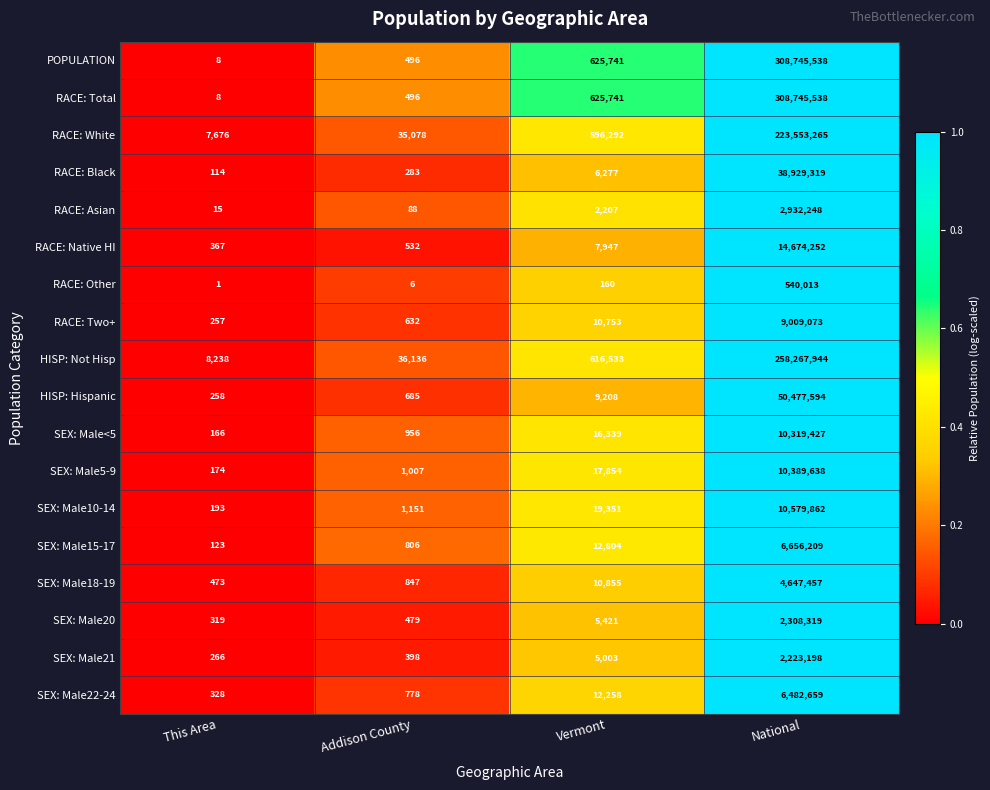

What is the spread (max minus min) of values at Vermont?

625581